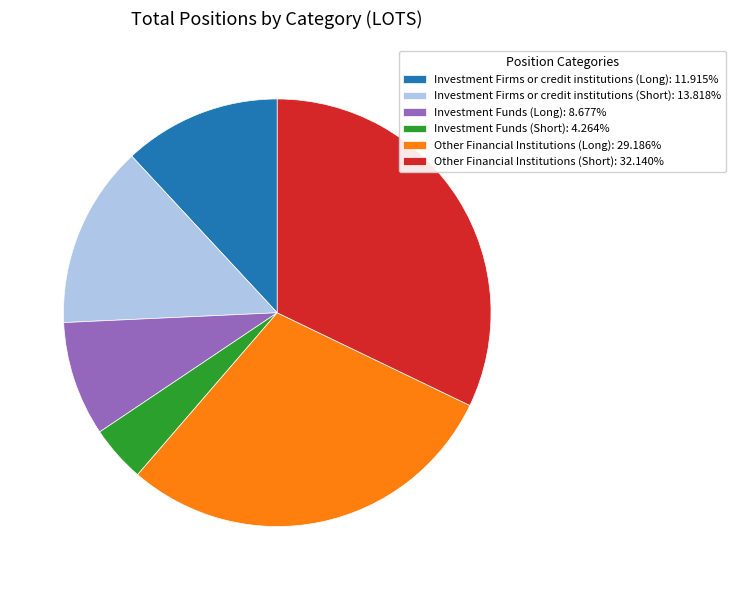

True or false: Other Financial Institutions (Long) accounts for 29% of the total.

True